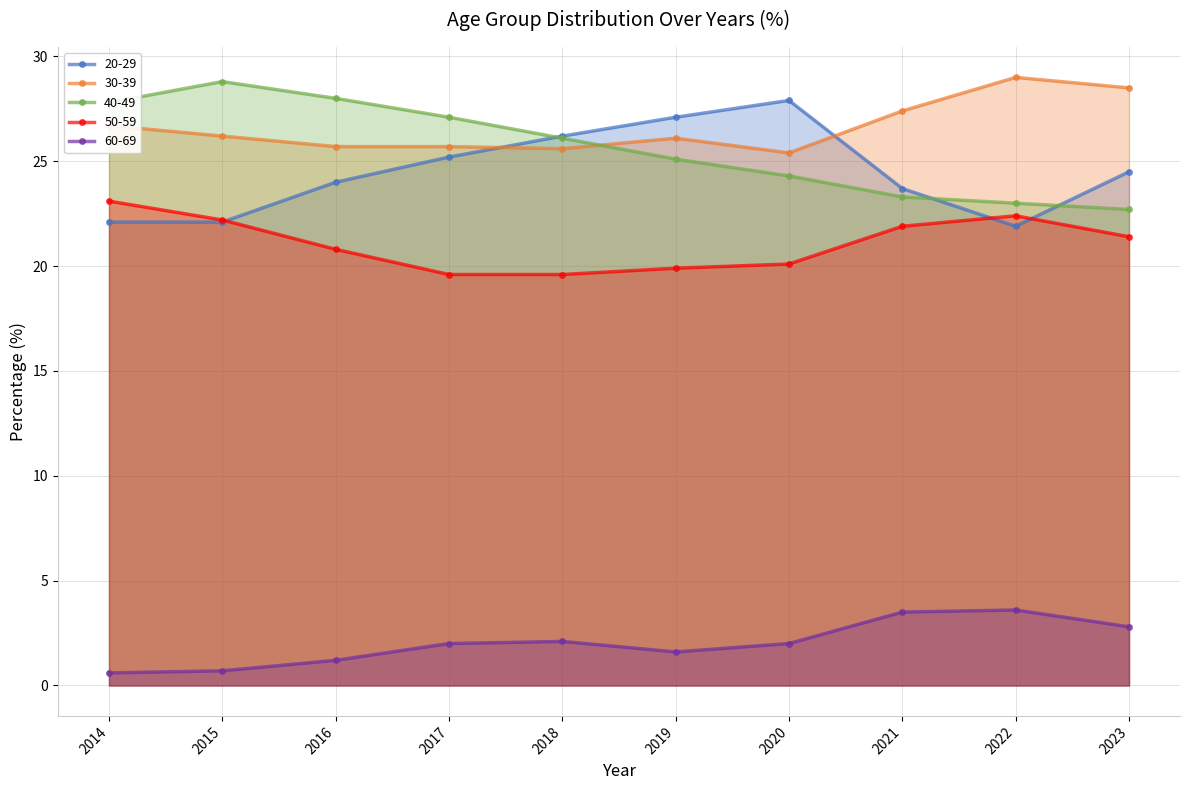

Reading right to left, list all the values displayed in this chart.

20-29: 2023=24.5	2022=21.9	2021=23.7	2020=27.9	2019=27.1	2018=26.2	2017=25.2	2016=24.0	2015=22.1	2014=22.1
30-39: 2023=28.5	2022=29.0	2021=27.4	2020=25.4	2019=26.1	2018=25.6	2017=25.7	2016=25.7	2015=26.2	2014=26.7
40-49: 2023=22.7	2022=23.0	2021=23.3	2020=24.3	2019=25.1	2018=26.1	2017=27.1	2016=28.0	2015=28.8	2014=27.8
50-59: 2023=21.4	2022=22.4	2021=21.9	2020=20.1	2019=19.9	2018=19.6	2017=19.6	2016=20.8	2015=22.2	2014=23.1
60-69: 2023=2.8	2022=3.6	2021=3.5	2020=2.0	2019=1.6	2018=2.1	2017=2.0	2016=1.2	2015=0.7	2014=0.6